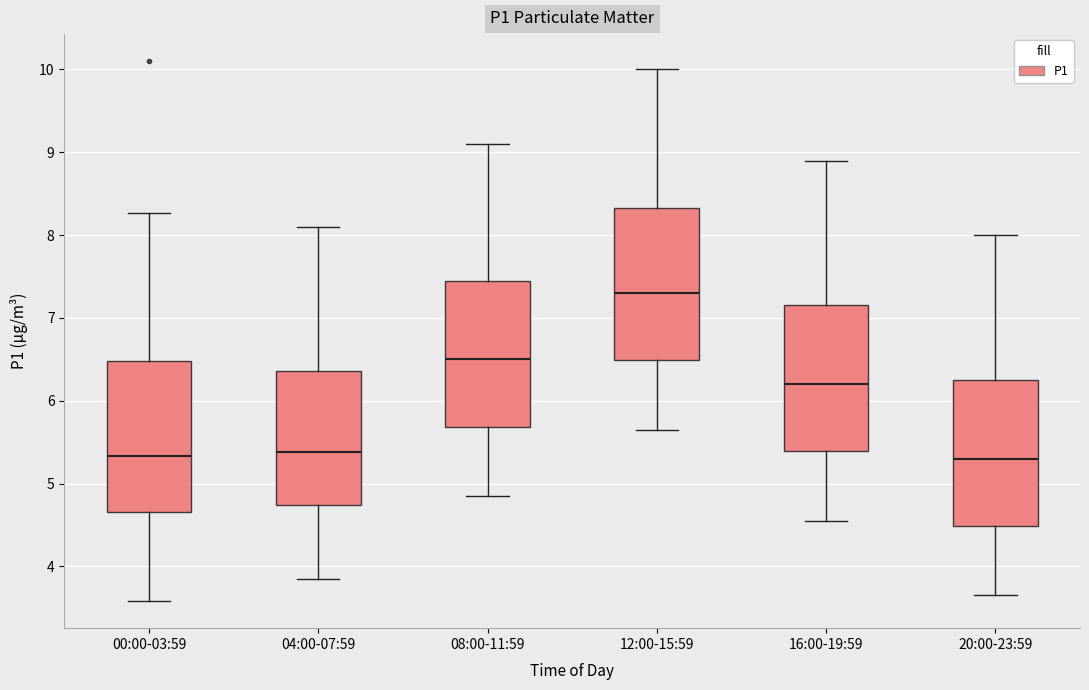

Where does the upper whisker of the box for 12:00-15:59 end on the y-axis? The values are not printed on the chart, so give them approximately, as read against the axis.

10.0